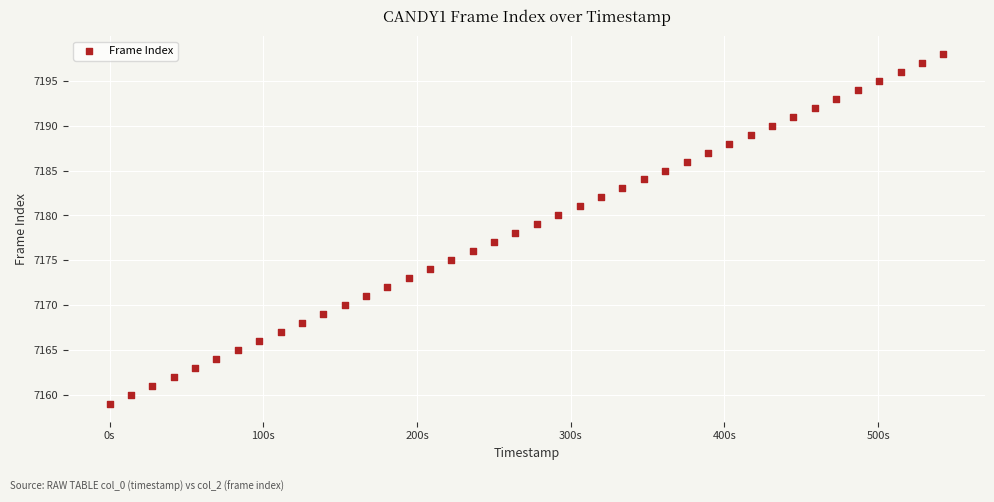

What is the range of Y values (max minus min)?

39